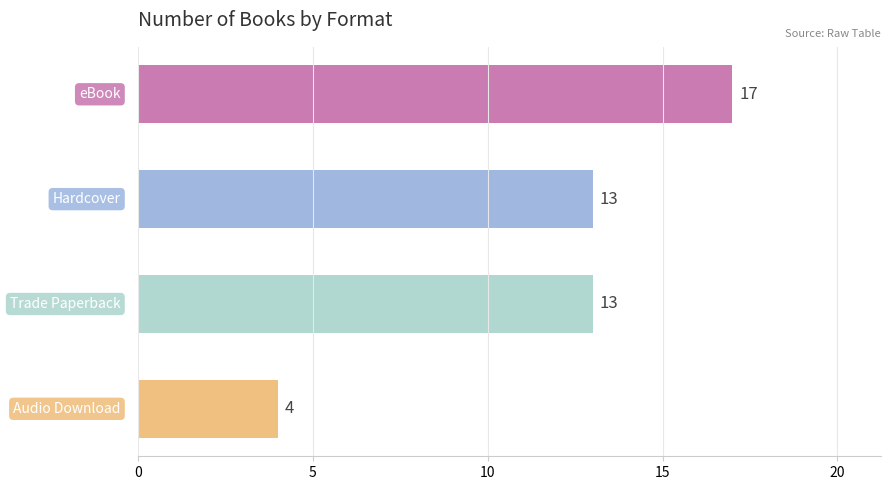

Does the chart contain stacked bars?

No